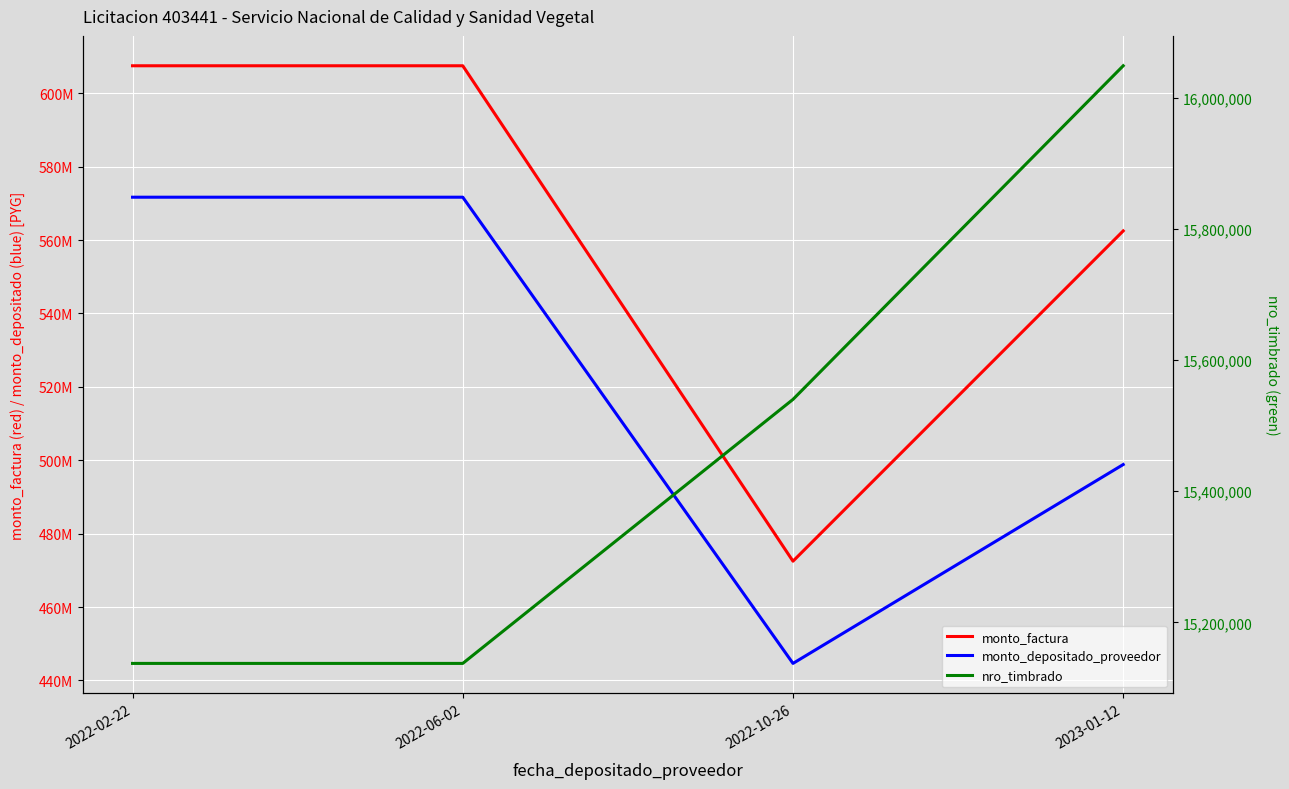

How many monto_depositado_proveedor values are between 498838069 and 571685114?

3